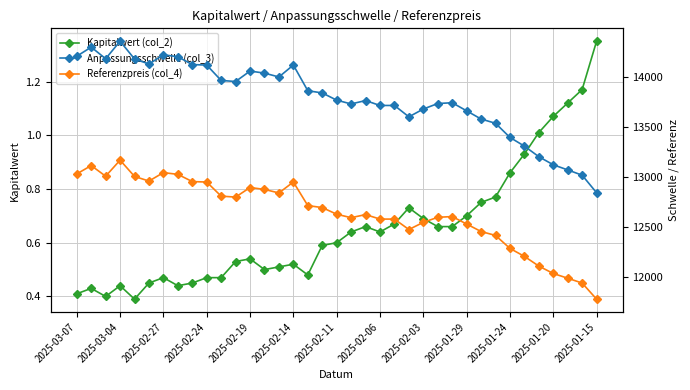

The Kapitalwert (col_2) series shows 1.2 at 35. True or false?

True